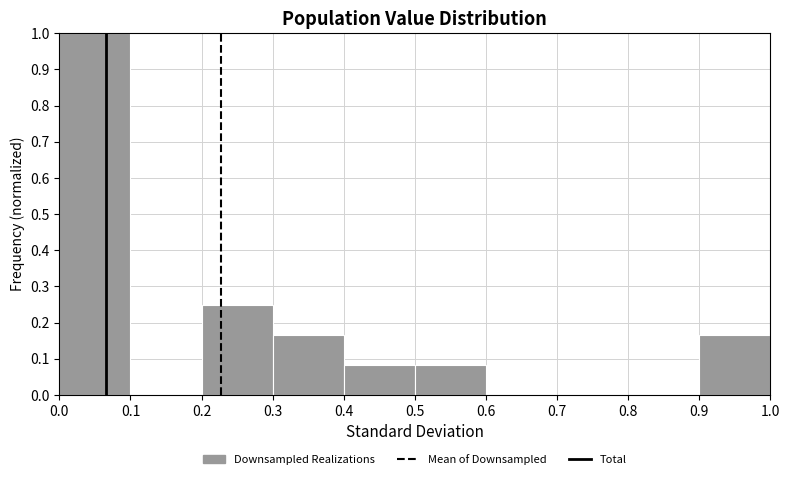

Over which range of the x-axis is the bar tallest?

0.0 to 0.1